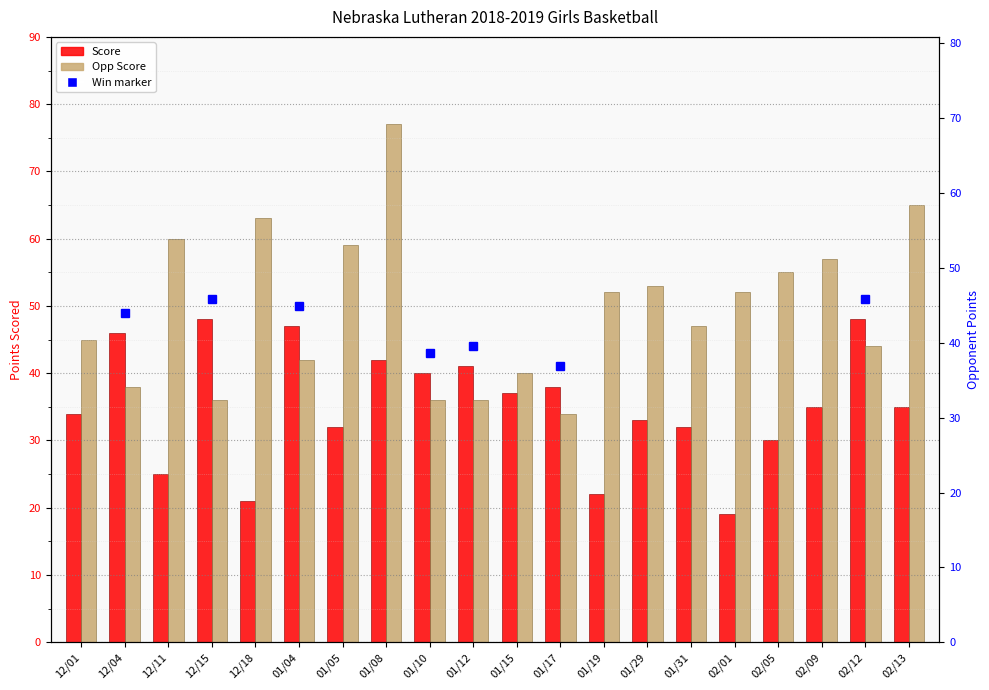

Which label corresponds to the largest value in the chart?

01/08